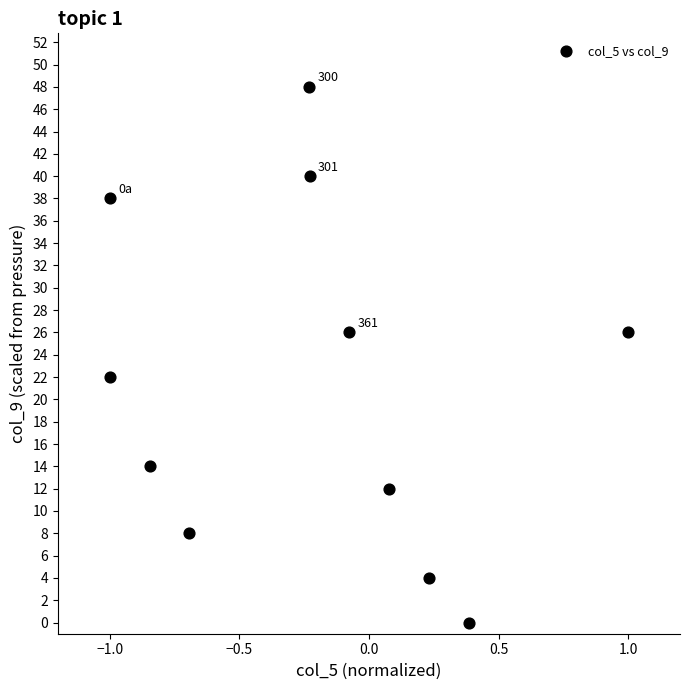

What Y value in the scatter plot is closest to 23?

22.0